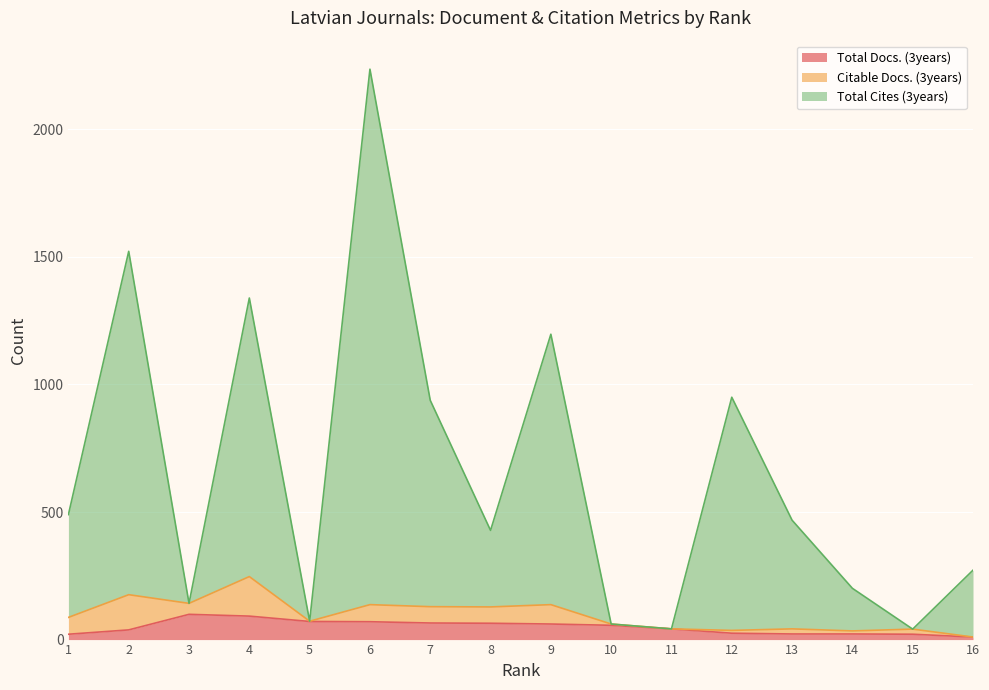

The Total Cites (3years) series shows 1339 at 4. True or false?

True